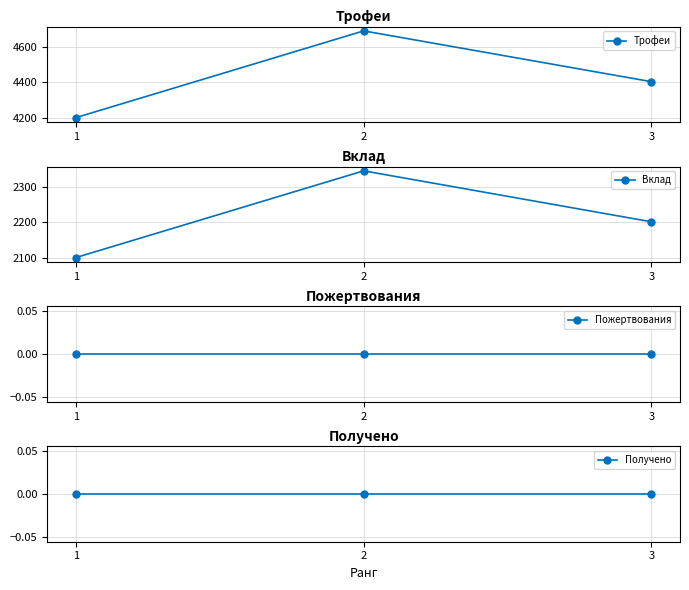

Is the value of Пожертвования at 1 greater than the value of Получено at 1?

No